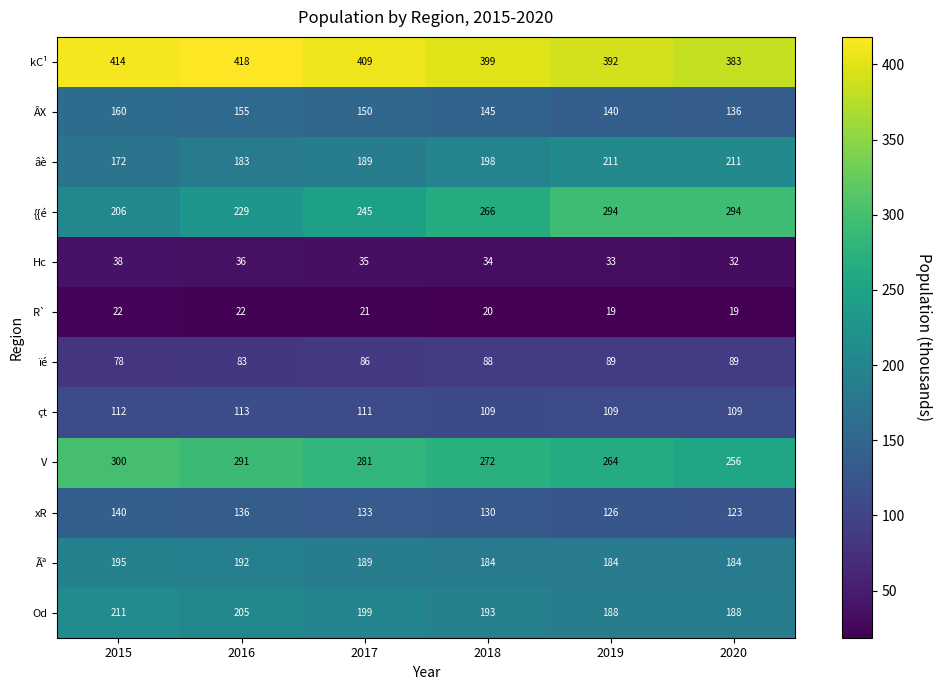

What is the sum of all çt values?

663